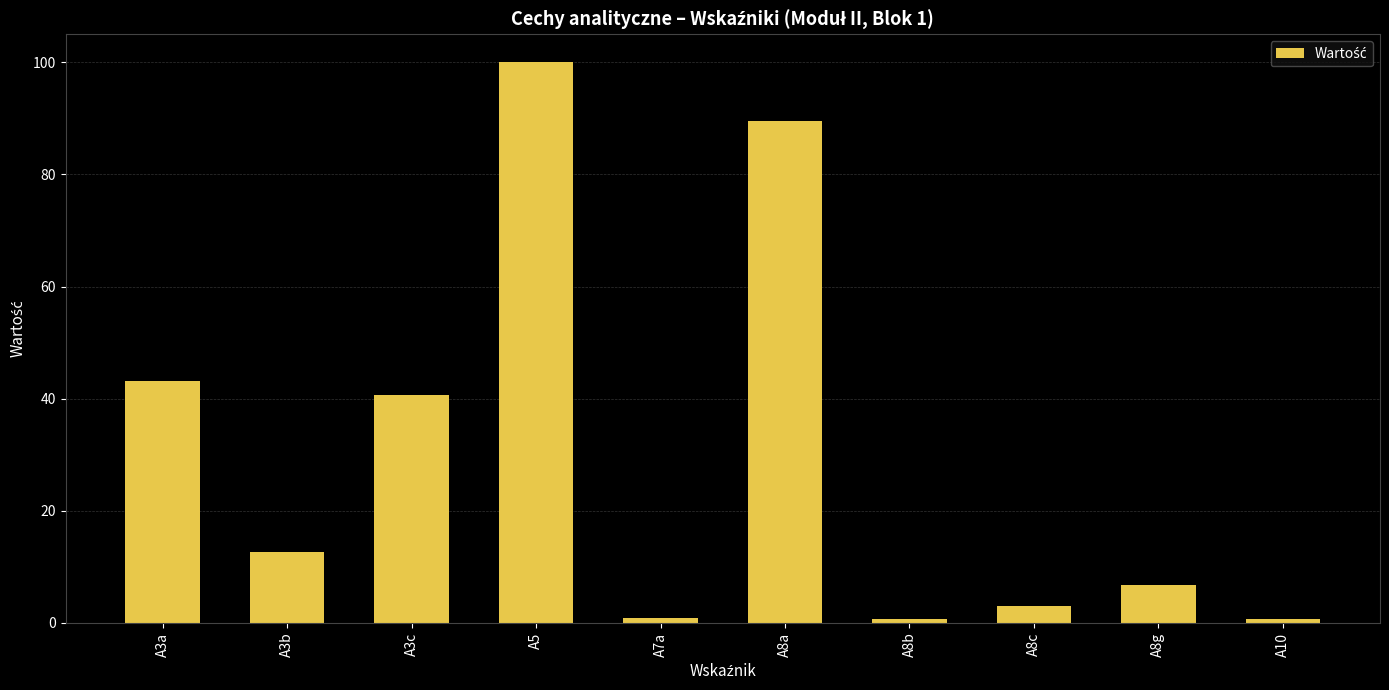

What is the difference between the maximum and minimum values?

99.4